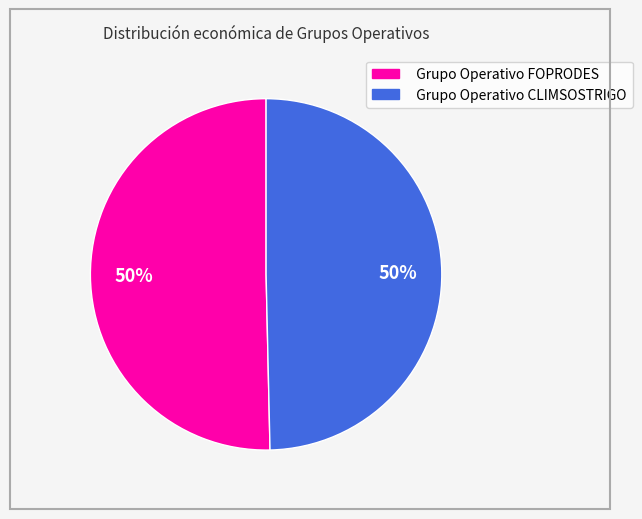

Count the number of slices in the pie.

2